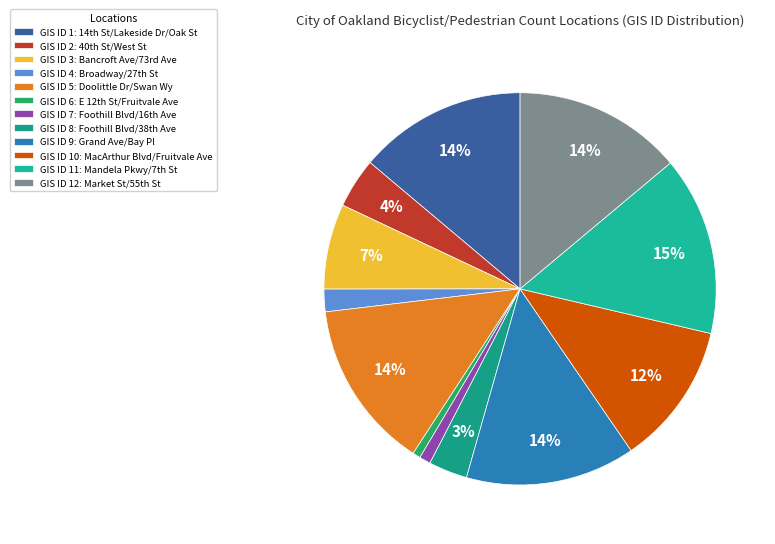

Which slice is the largest?

GIS ID 11: Mandela Pkwy/7th St